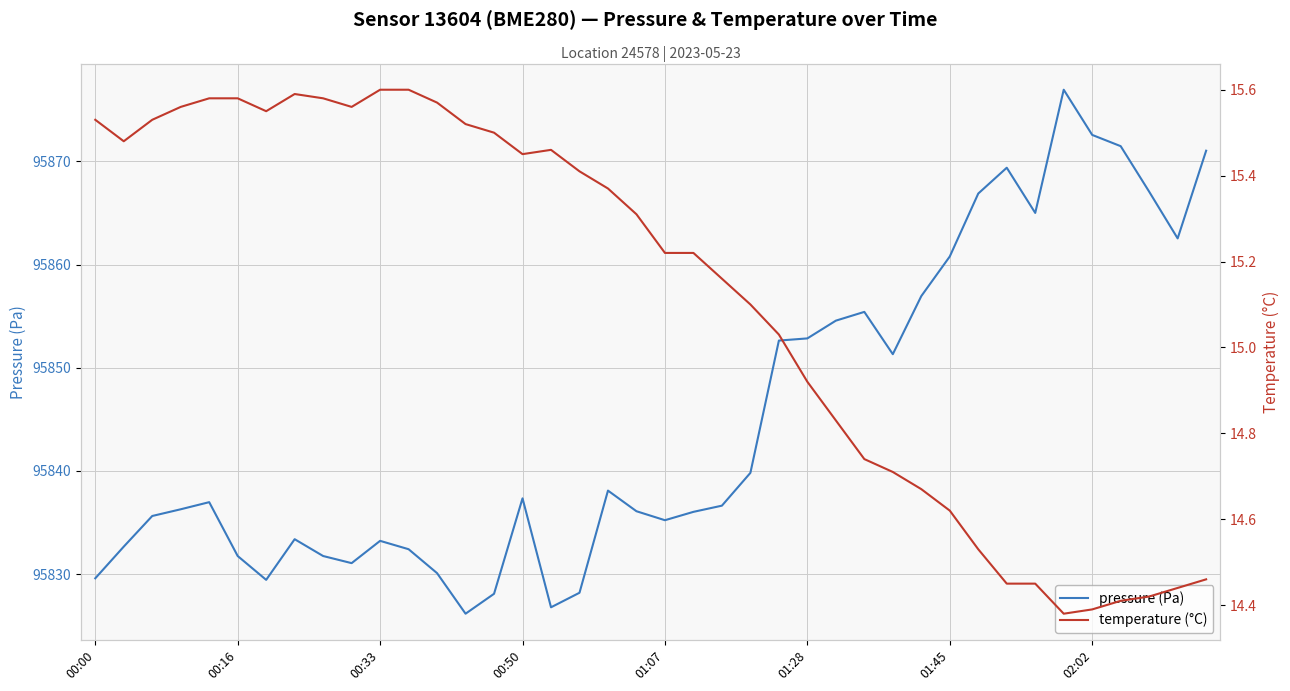

Which category has the lowest value in the temperature (°C) series?

34